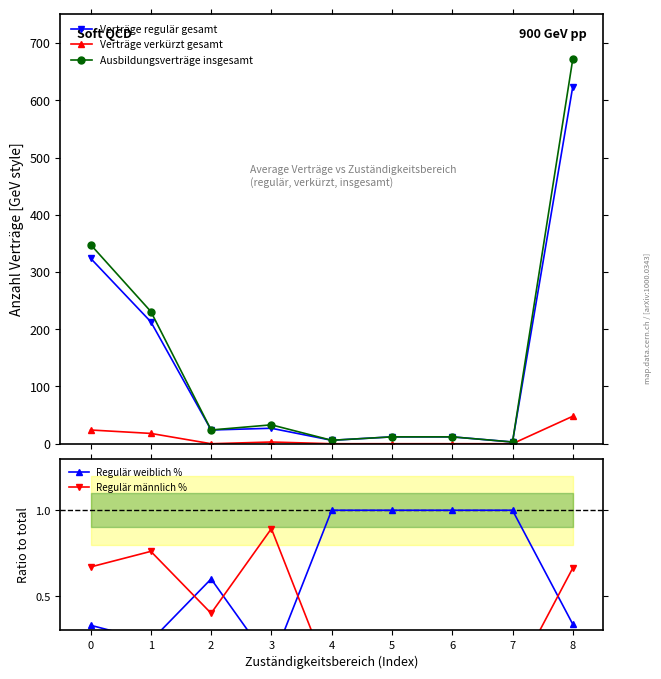

Which category has the highest value across all series?

8